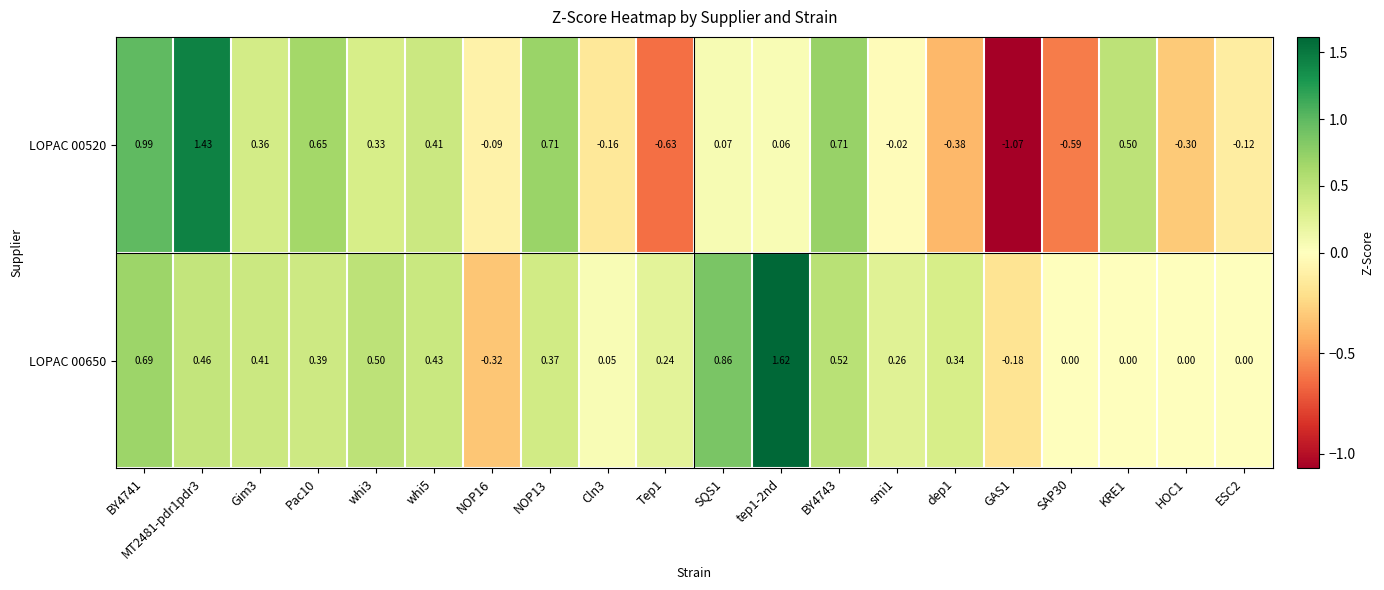

Which series has the largest range (max minus min)?

LOPAC 00520